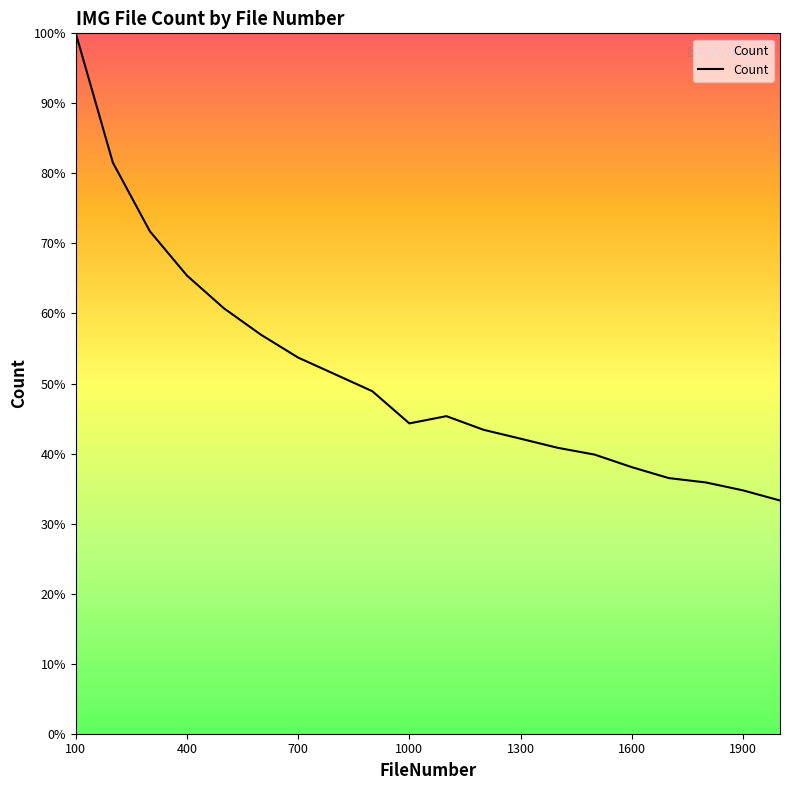

What is the smallest value displayed?

33.3